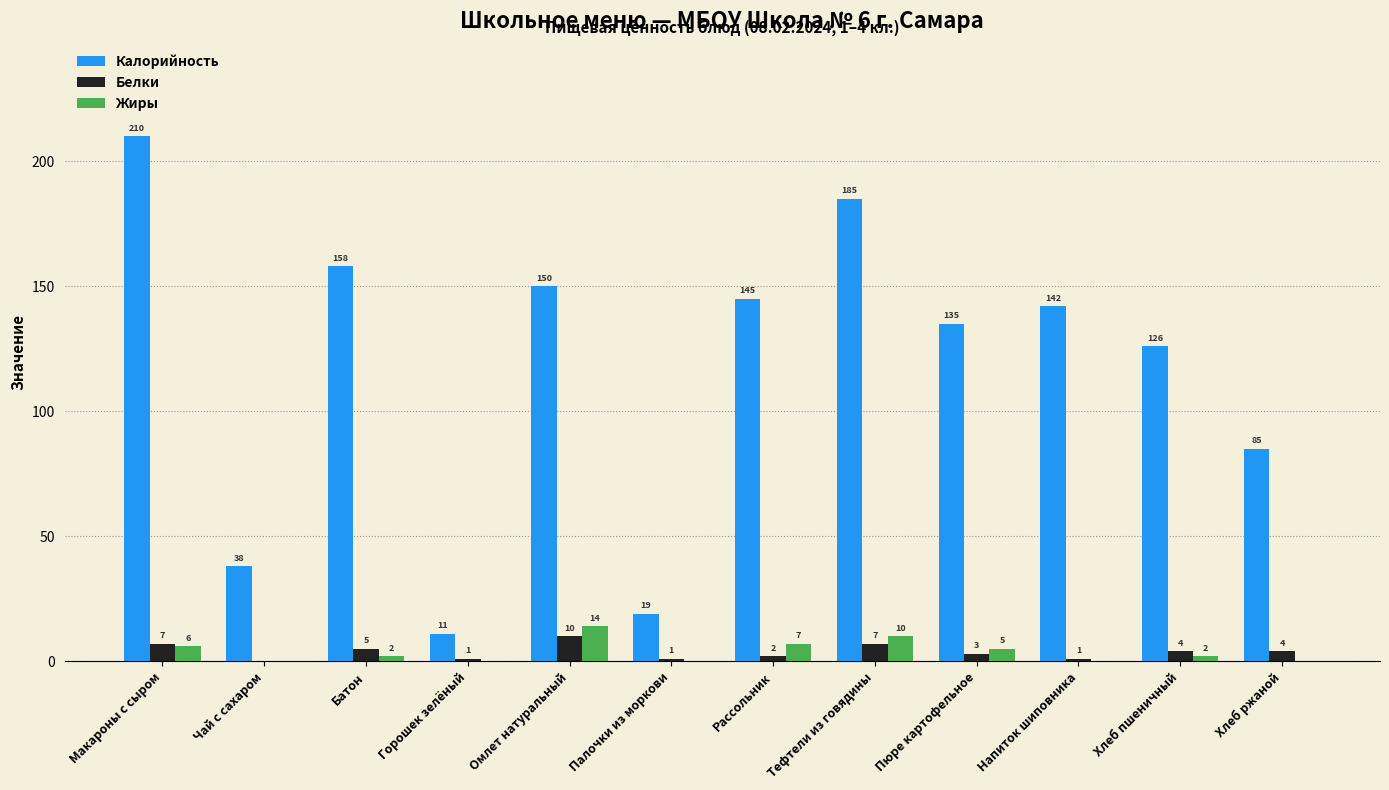

Reading right to left, extract all data points from this chart.

Калорийность: 85	126	142	135	185	145	19	150	11	158	38	210
Белки: 4	4	1	3	7	2	1	10	1	5	0	7
Жиры: 0	2	0	5	10	7	0	14	0	2	0	6